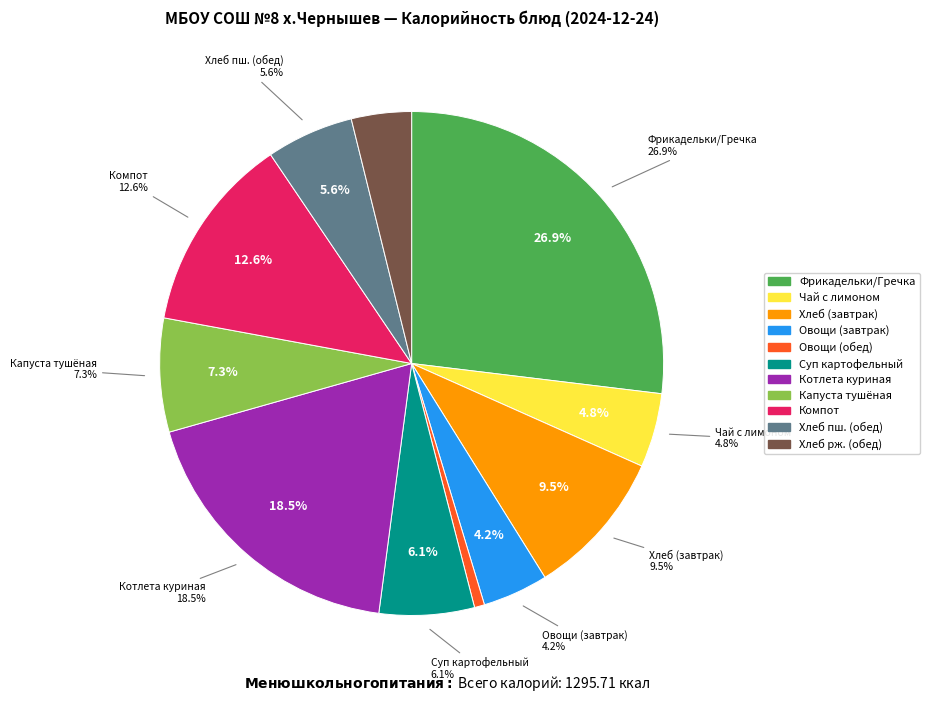

Combined, do КОТЛЕТА КУРИНАЯ and ХЛЕБ ПШЕНИЧНЫЙ, ХЛЕБ РЖАНОПШЕНИЧНЫЙ account for over 50%?

No